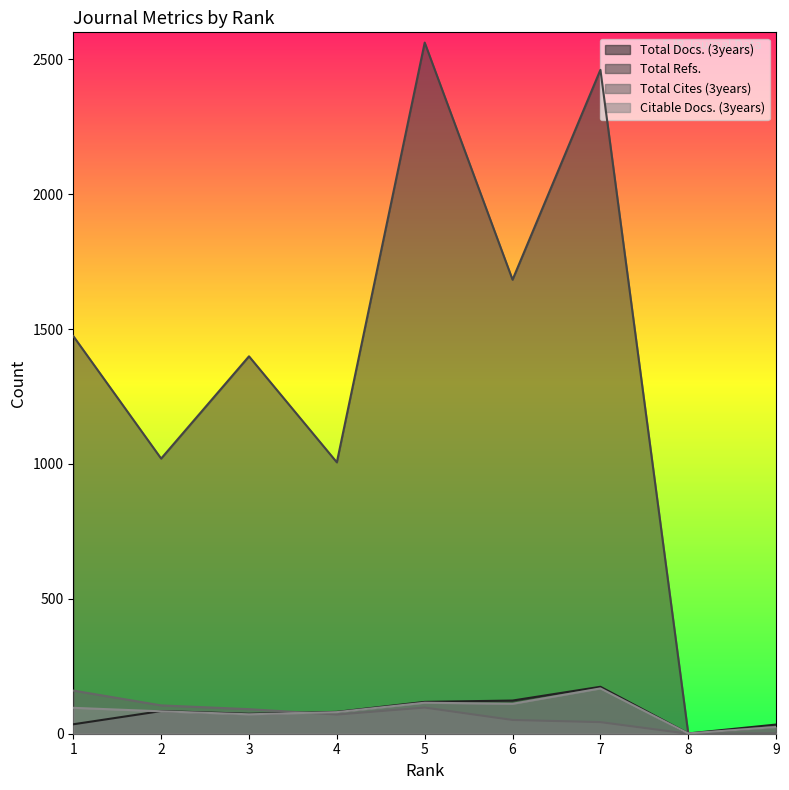

How many data points does each series have?

9